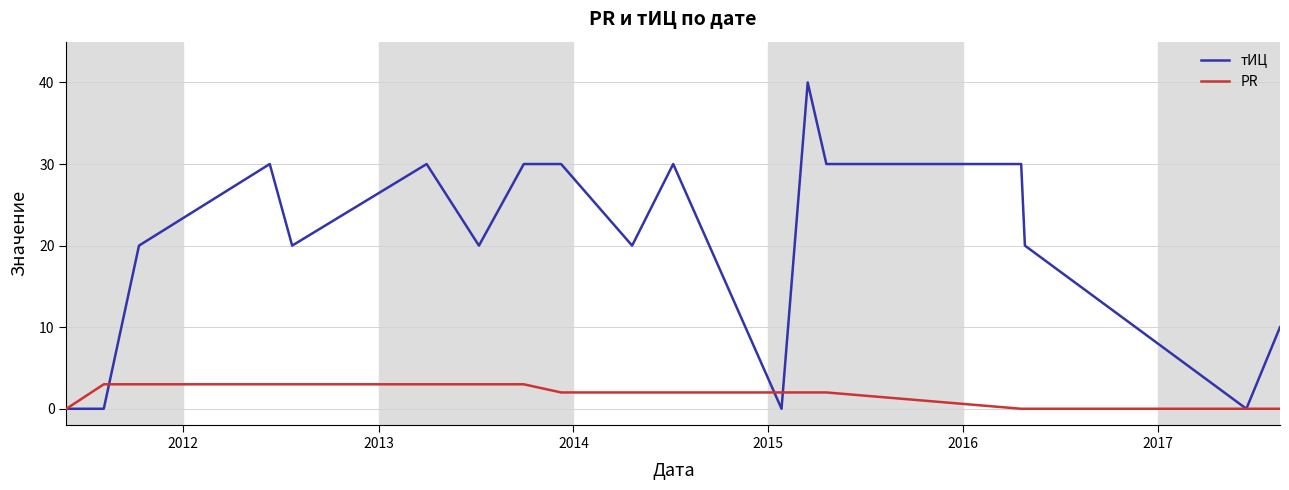

Rank the series by their maximum value, from highest to lowest.

тИЦ, PR